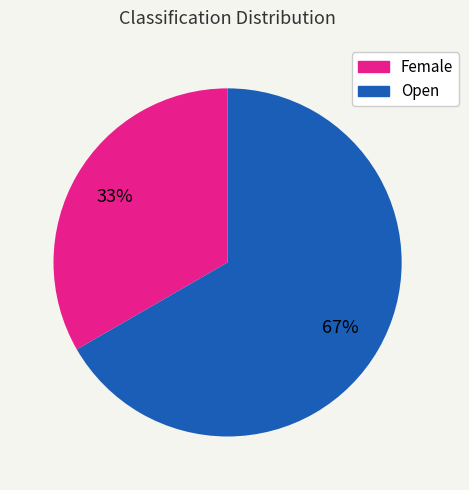

The Open slice represents 76% of the pie. True or false?

False